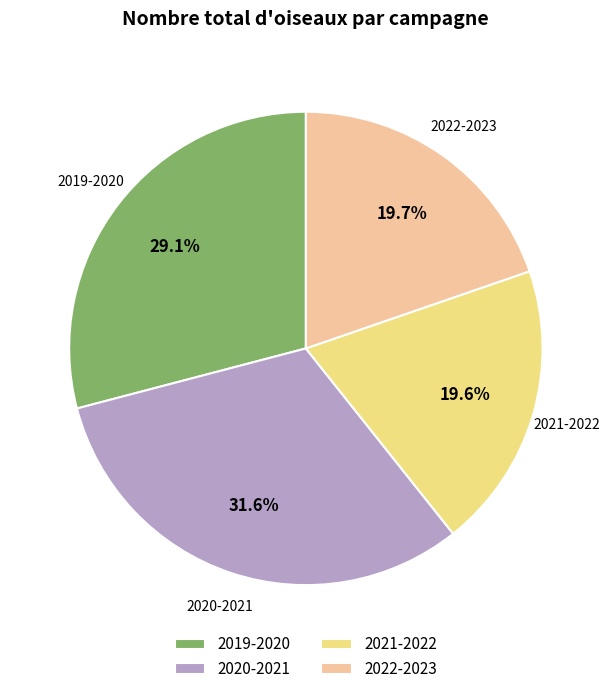

Approximately how many times larger is the value at 2022-2023 compared to 2019-2020?

0.7